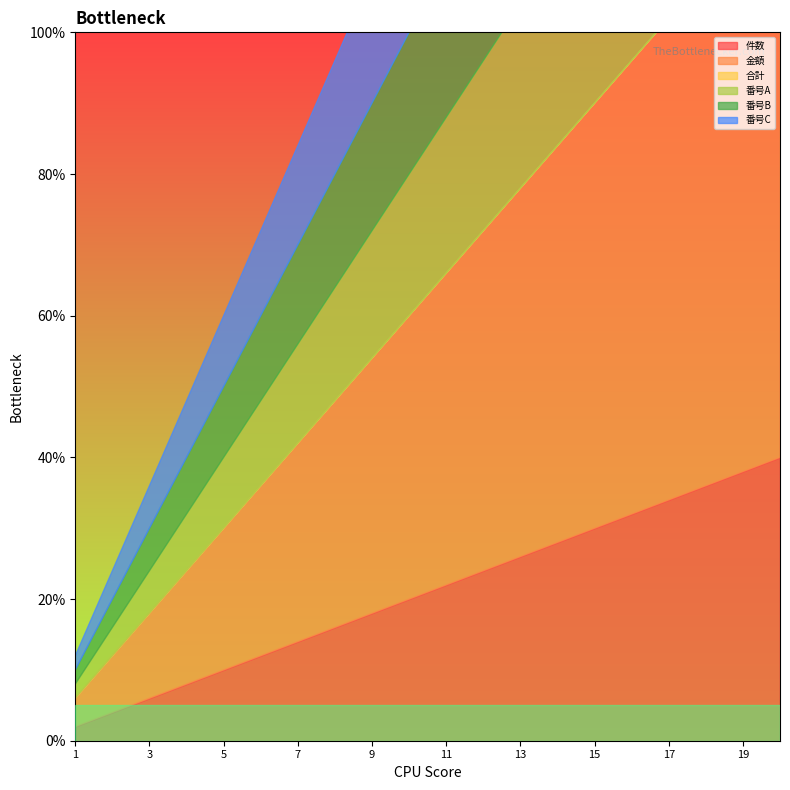

True or false: 金額 has a value of 30 at 15.

True